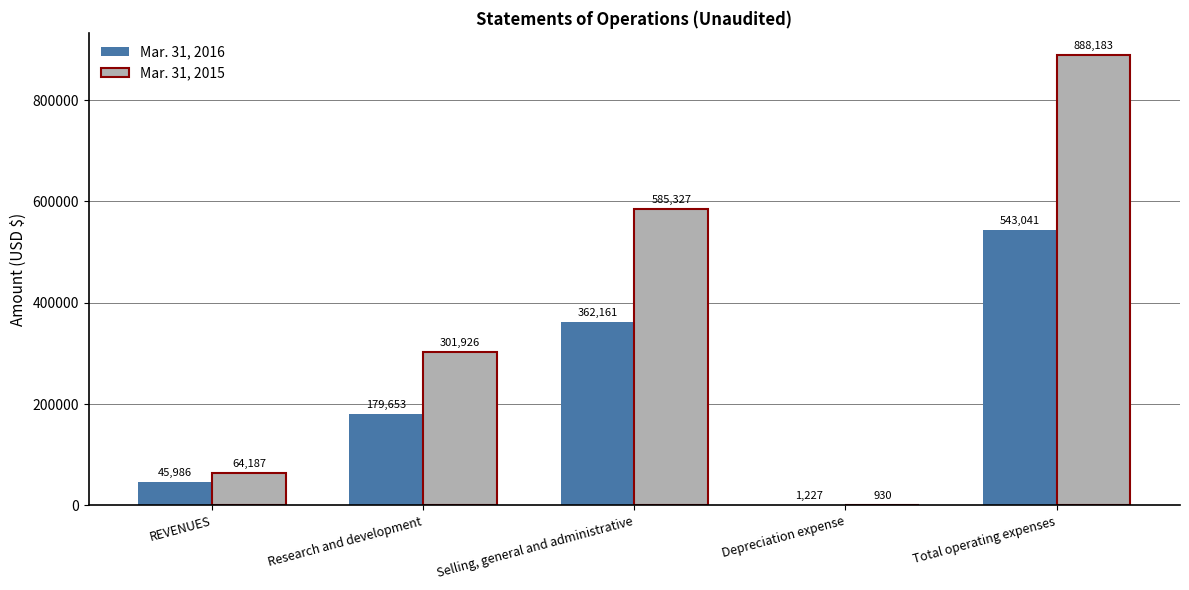

What is the sum of all Mar. 31, 2015 values?

1840553